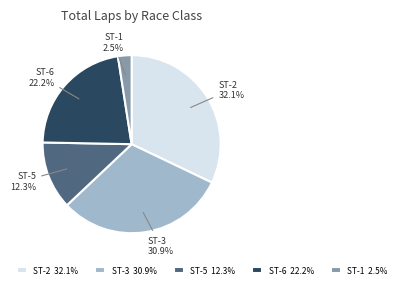

Which has a higher value, ST-3 or ST-5?

ST-3